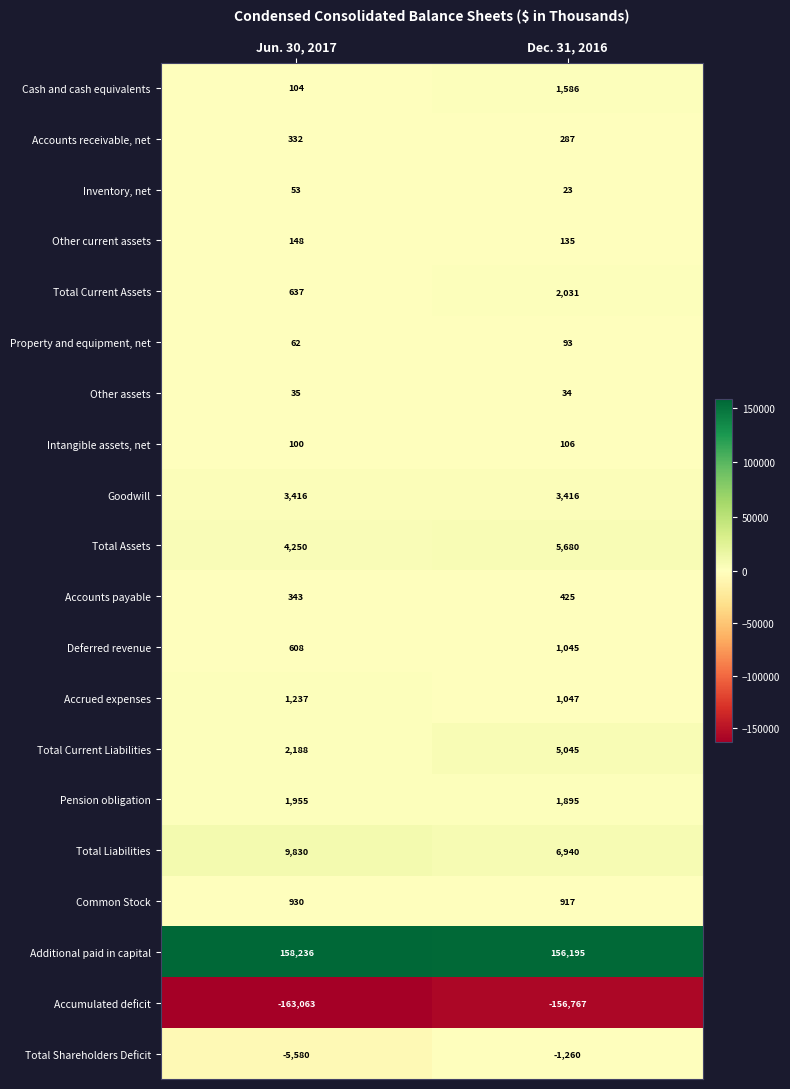

What is the maximum value for Other assets?

35